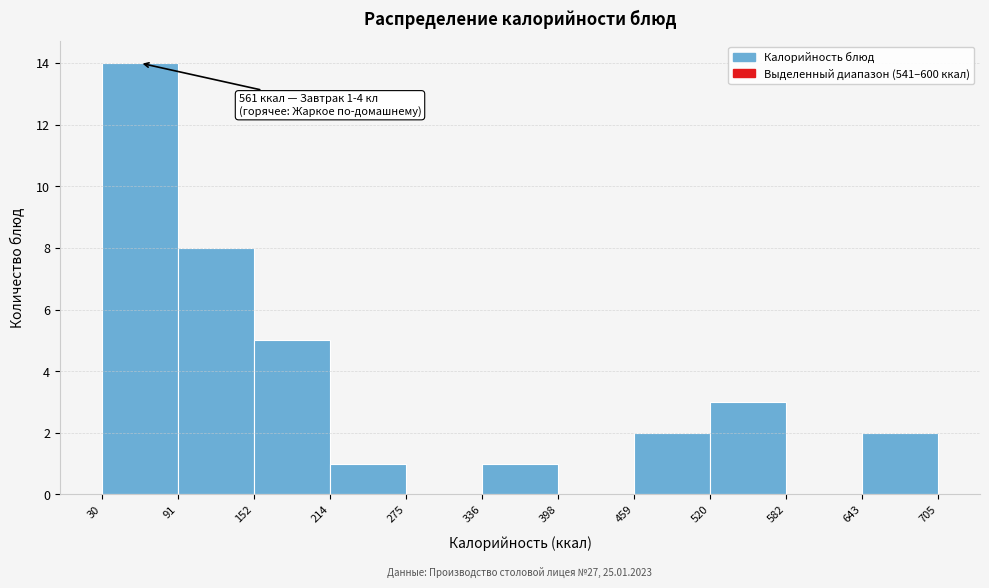

Over which range of the x-axis is the bar tallest?

30 to 91